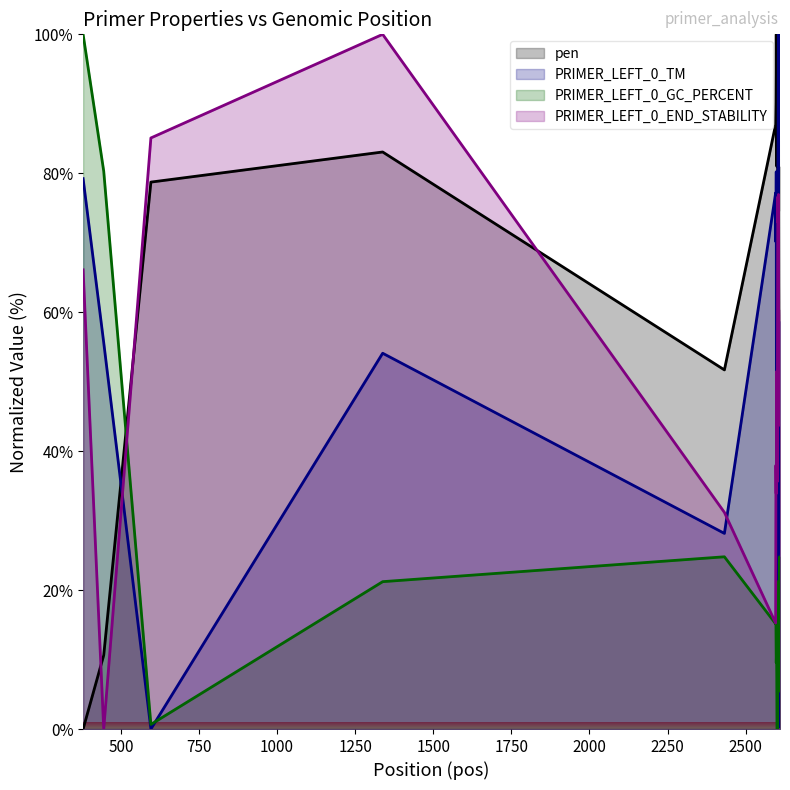

List the labels in order of PRIMER_LEFT_0_END_STABILITY value, smallest first.

445, 2596, 2432, 2598, 2601, 2597, 2608, 2599, 2600, 2602, 2610, 2607, 2609, 379, 2604, 2606, 2603, 2605, 596, 1338